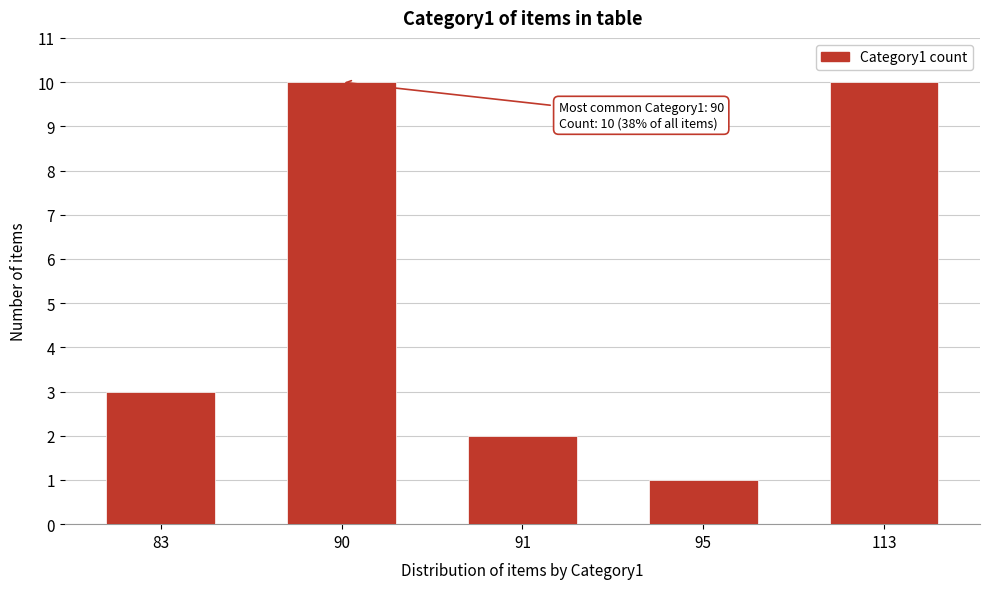

Reading left to right, extract all data points from this chart.

83=3	90=10	91=2	95=1	113=10